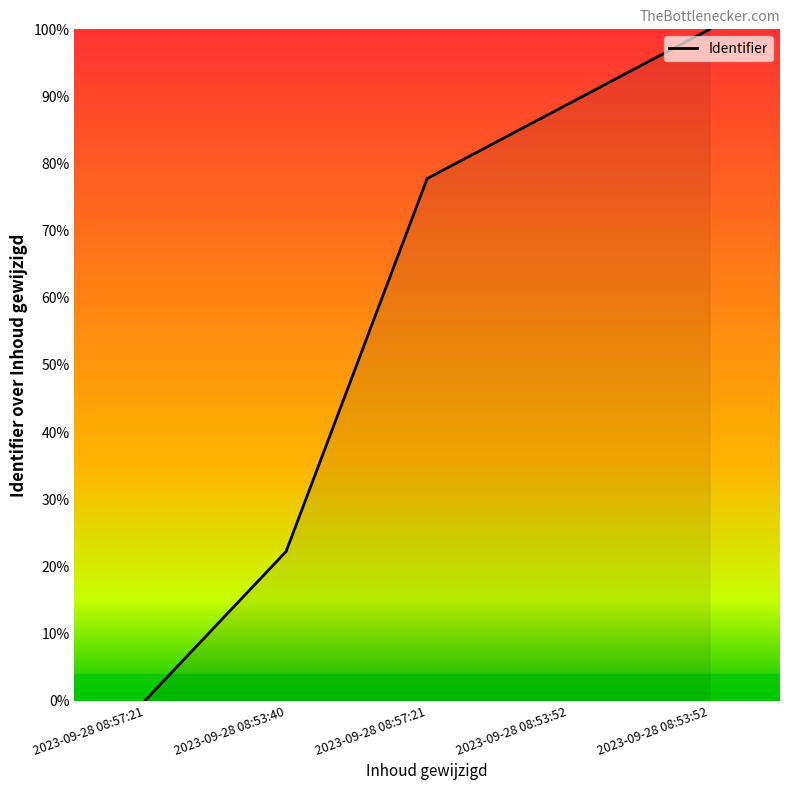

Between 2023-09-28 08:57:21 and 2023-09-28 08:53:52, which is larger?

2023-09-28 08:53:52